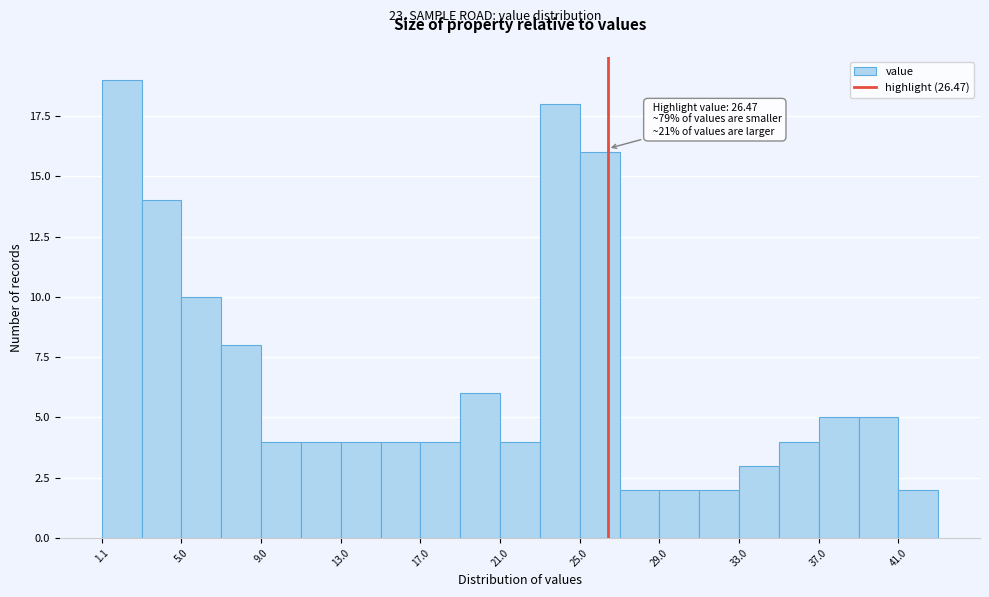

Which range on the x-axis has the tallest bar?

1.05 to 3.05